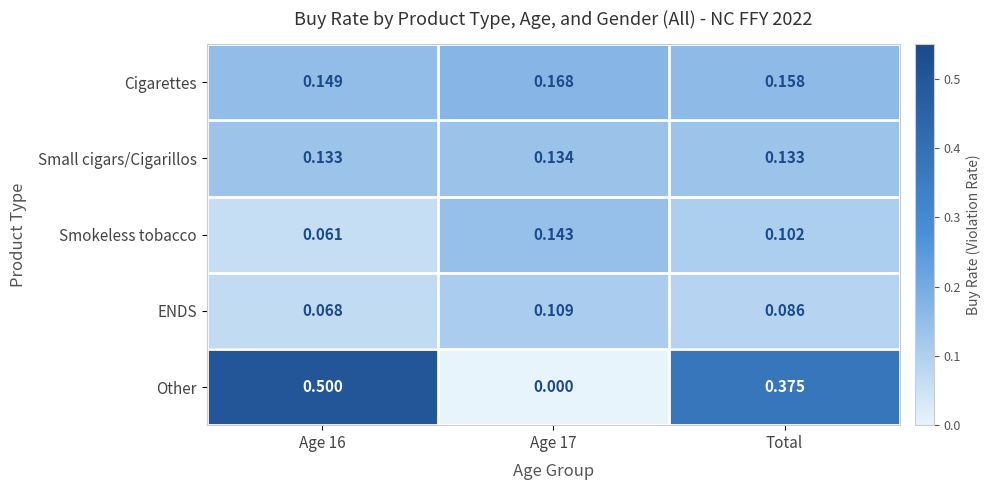

Which series has the largest range (max minus min)?

Other